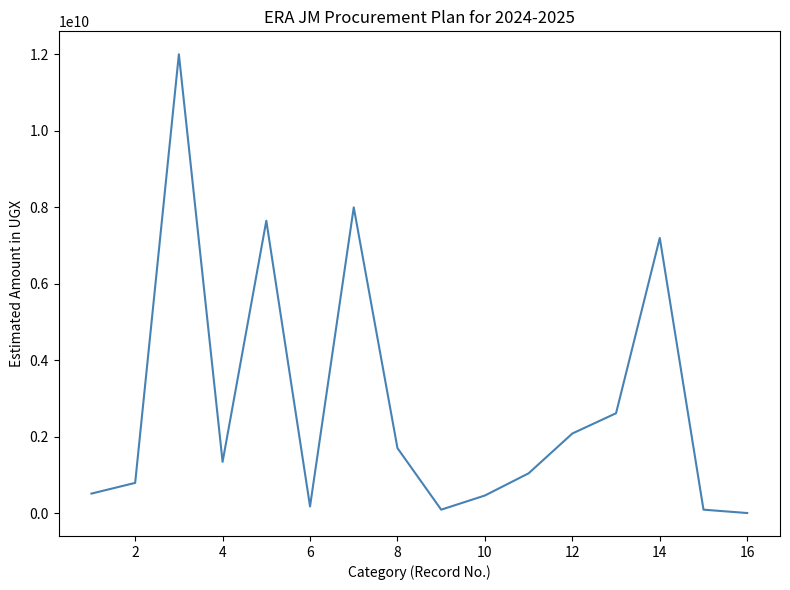

What is the maximum value shown in the chart?

12000000000